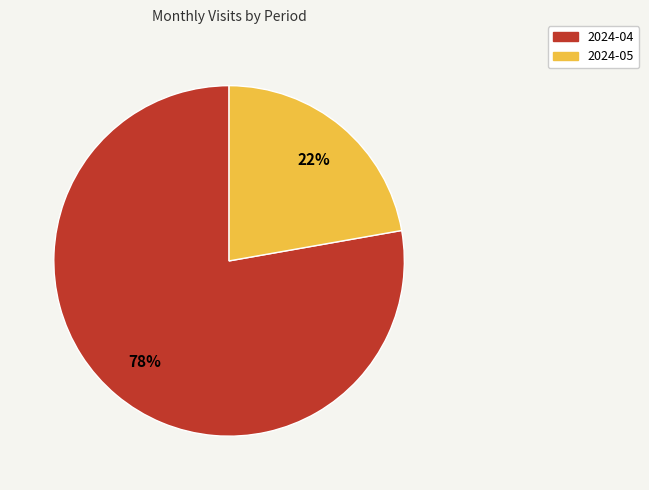

Do 2024-05 and 2024-04 together represent more than half of the pie?

Yes